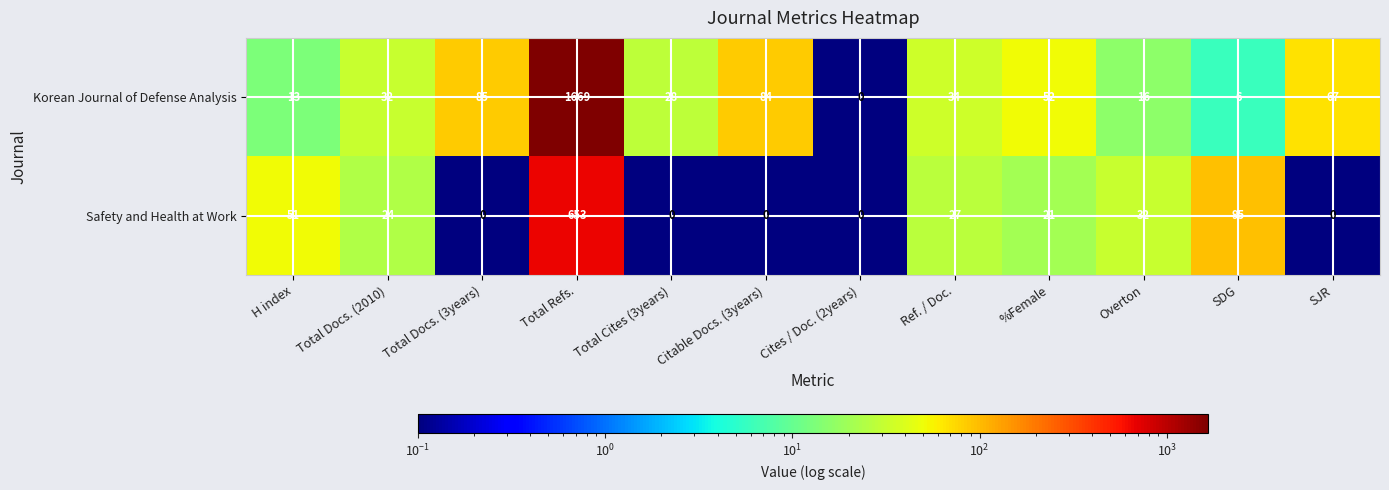

What is the total value across all series at %Female?

73